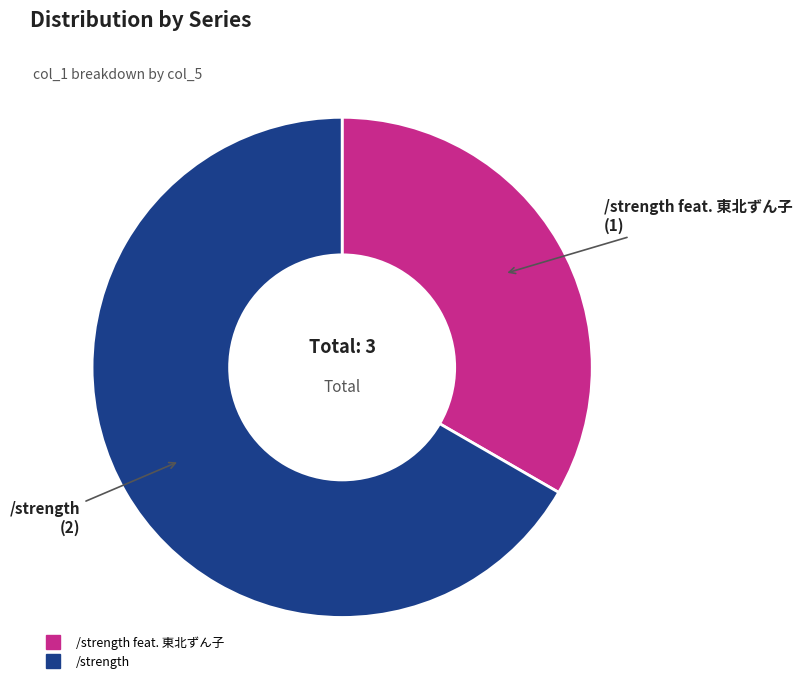

Is there a majority slice in this chart?

Yes